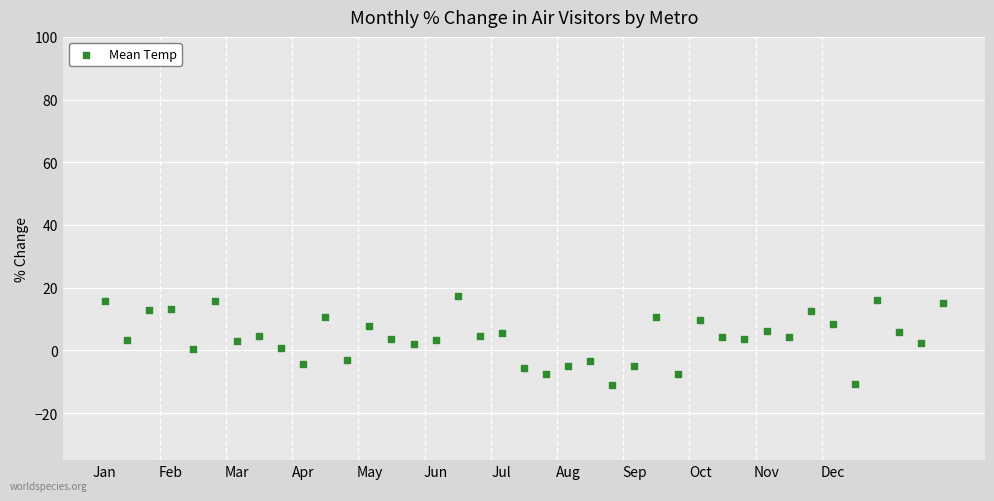

What is the range of X values (max minus min)?

38.0